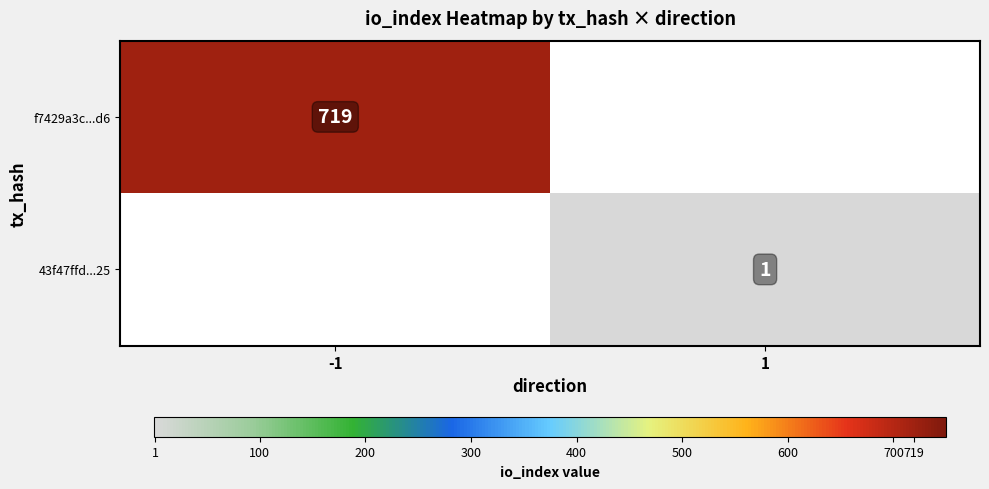

True or false: f7429a3c...d6 has a value of 1194 at -1.

False